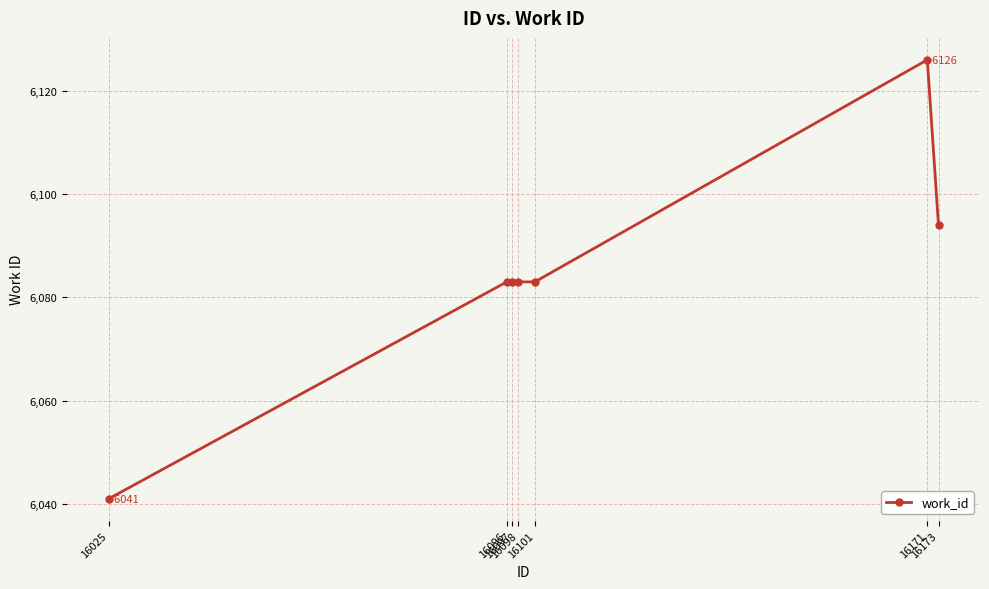

What is the value of the 1st point from the left?

6041